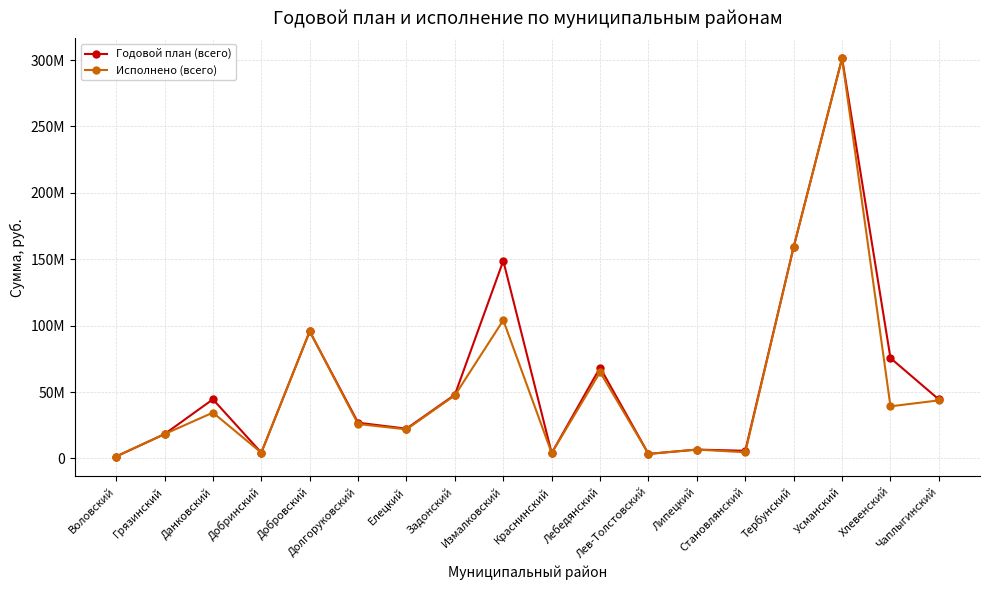

What value does the Годовой план (всего) series have at Краснинский?

4067314.5